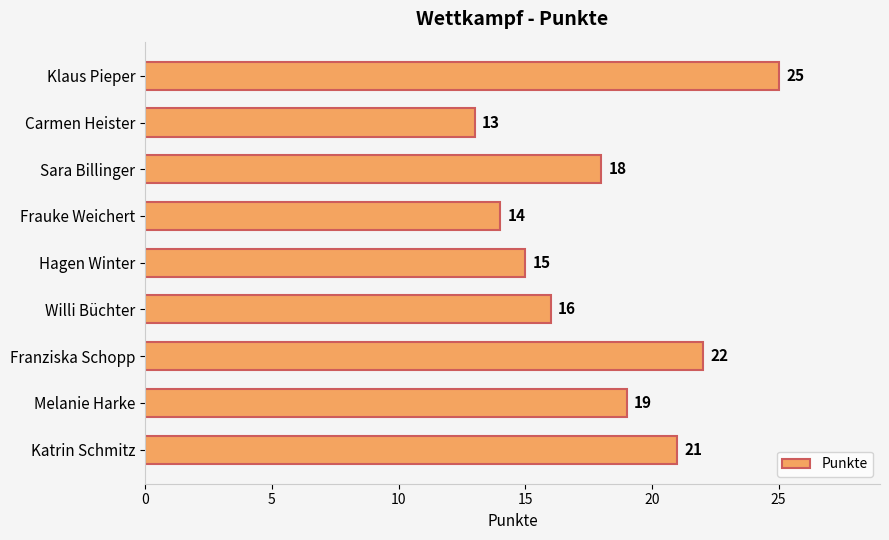

The value at Katrin Schmitz is 5. True or false?

False